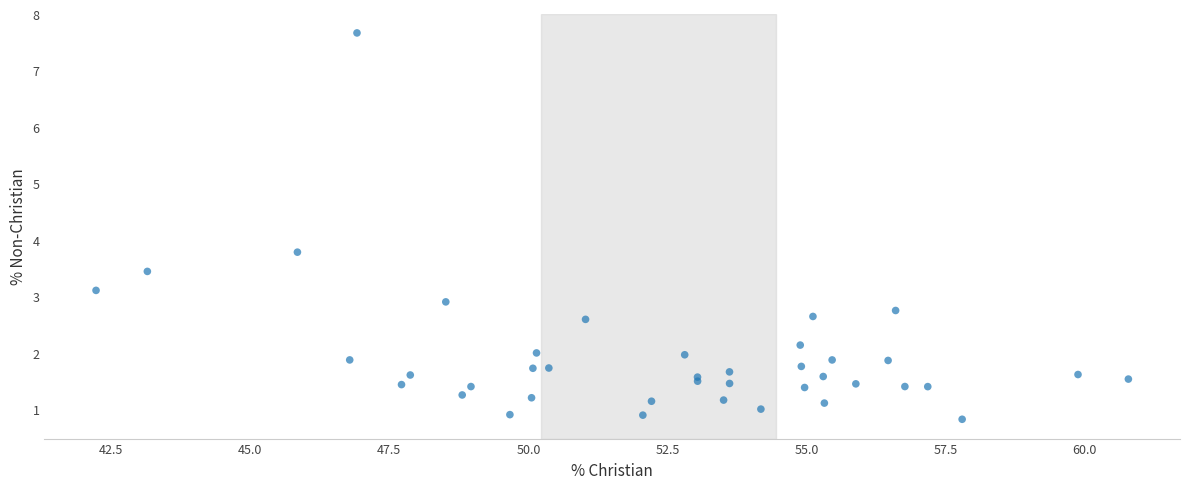

What Y value in the scatter plot is closest to 4?

3.8